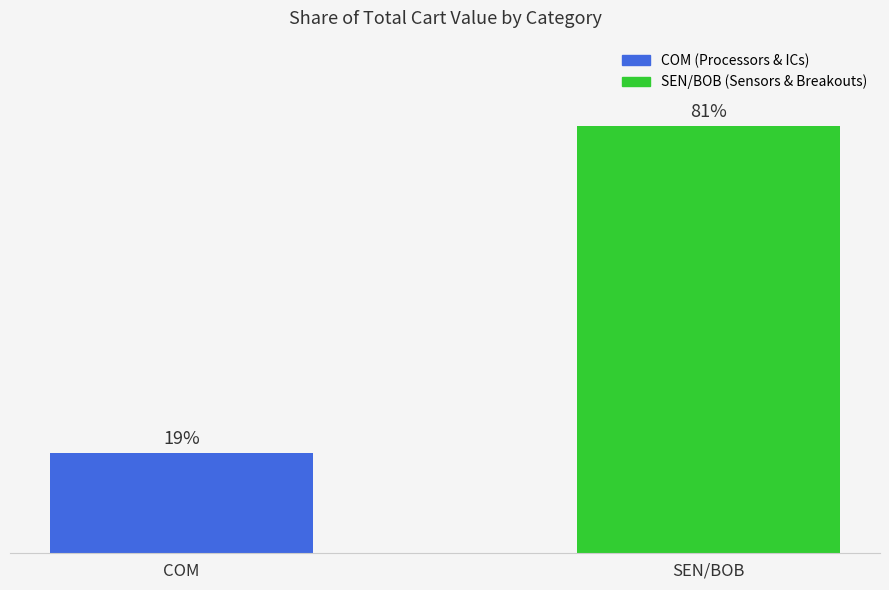

Which category has the lowest value across all series?

COM